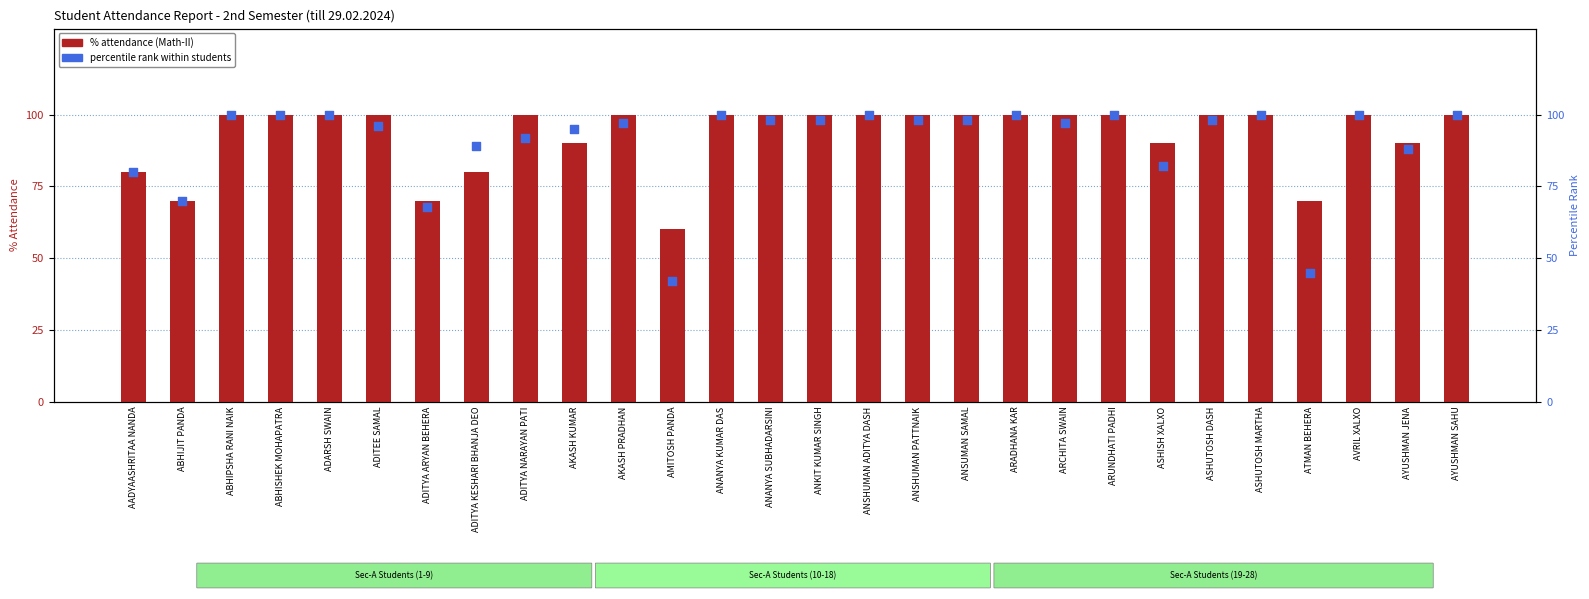

At how many categories does at least one series exceed 67?

27